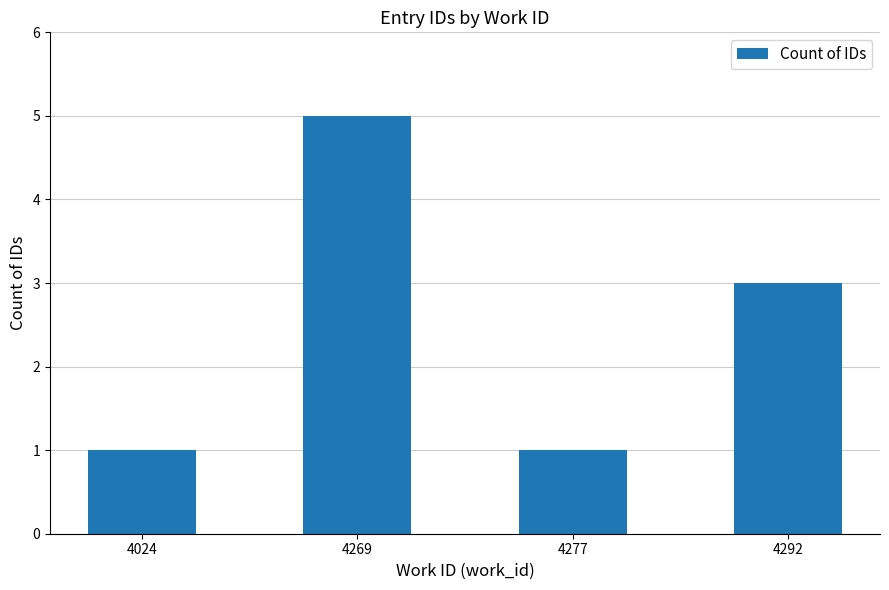

What is the change in value from 4277 to 4292?

+2